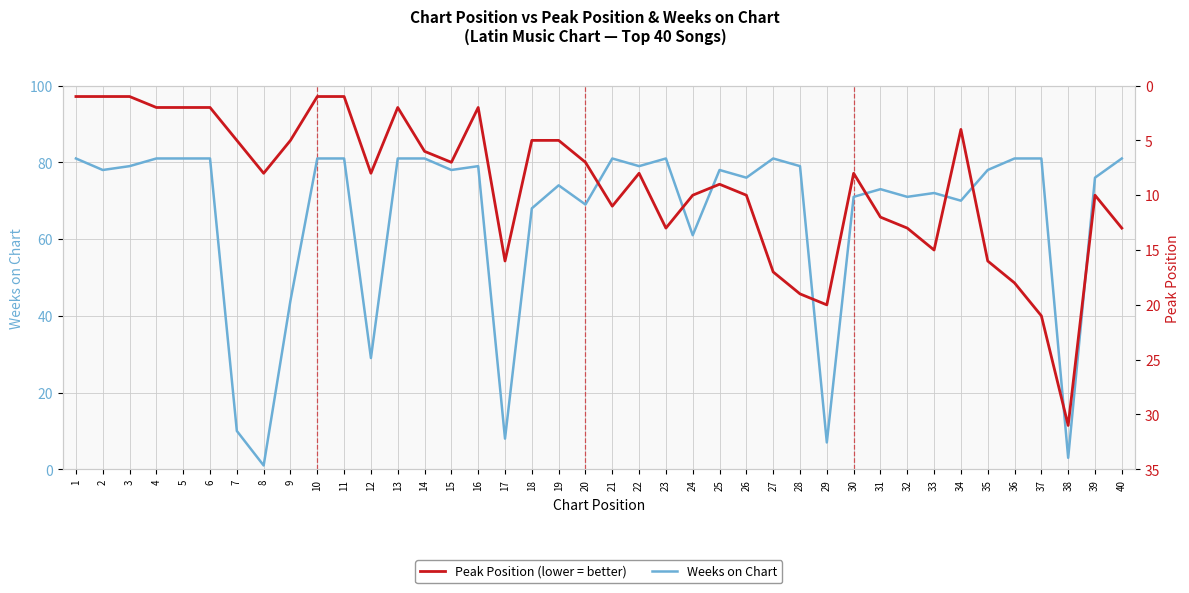

Reading left to right, transcribe all the data shown in this chart.

Weeks on Chart: 81	78	79	81	81	81	10	1	44	81	81	29	81	81	78	79	8	68	74	69	81	79	81	61	78	76	81	79	7	71	73	71	72	70	78	81	81	3	76	81
Peak Position: 1	1	1	2	2	2	5	8	5	1	1	8	2	6	7	2	16	5	5	7	11	8	13	10	9	10	17	19	20	8	12	13	15	4	16	18	21	31	10	13